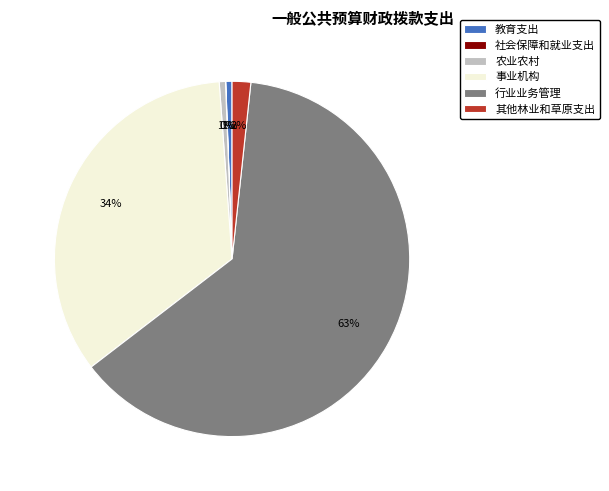

To the nearest percent, what is the average slice percentage?

17%